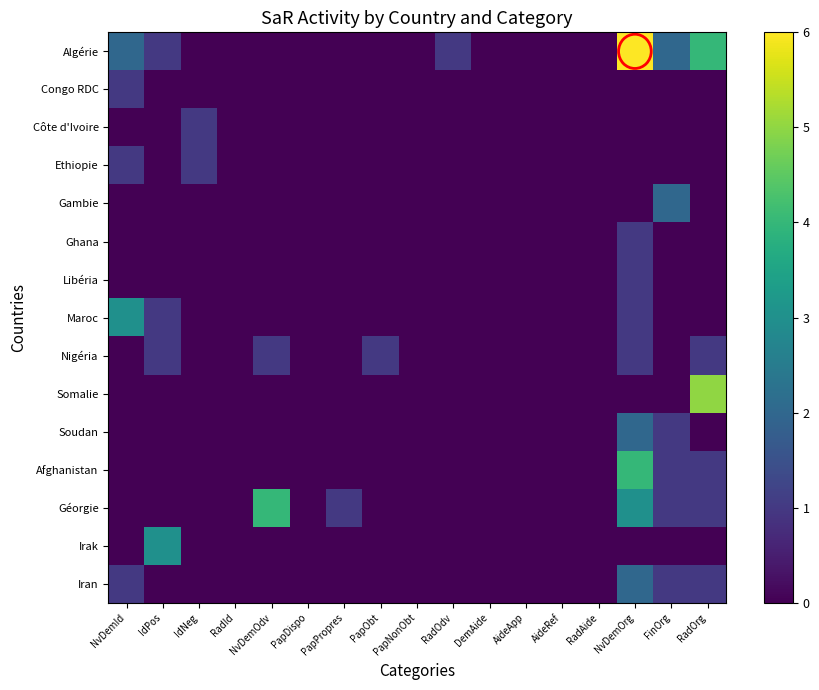

Reading right to left, extract all data points from this chart.

Algérie: RadOrg=4	FinOrg=2	NvDemOrg=6	RadAide=0	AideRef=0	AideApp=0	DemAide=0	RadOdv=1	PapNonObt=0	PapObt=0	PapPropres=0	PapDispo=0	NvDemOdv=0	RadId=0	IdNeg=0	IdPos=1	NvDemId=2
Congo RDC: RadOrg=0	FinOrg=0	NvDemOrg=0	RadAide=0	AideRef=0	AideApp=0	DemAide=0	RadOdv=0	PapNonObt=0	PapObt=0	PapPropres=0	PapDispo=0	NvDemOdv=0	RadId=0	IdNeg=0	IdPos=0	NvDemId=1
Côte d'Ivoire: RadOrg=0	FinOrg=0	NvDemOrg=0	RadAide=0	AideRef=0	AideApp=0	DemAide=0	RadOdv=0	PapNonObt=0	PapObt=0	PapPropres=0	PapDispo=0	NvDemOdv=0	RadId=0	IdNeg=1	IdPos=0	NvDemId=0
Ethiopie: RadOrg=0	FinOrg=0	NvDemOrg=0	RadAide=0	AideRef=0	AideApp=0	DemAide=0	RadOdv=0	PapNonObt=0	PapObt=0	PapPropres=0	PapDispo=0	NvDemOdv=0	RadId=0	IdNeg=1	IdPos=0	NvDemId=1
Gambie: RadOrg=0	FinOrg=2	NvDemOrg=0	RadAide=0	AideRef=0	AideApp=0	DemAide=0	RadOdv=0	PapNonObt=0	PapObt=0	PapPropres=0	PapDispo=0	NvDemOdv=0	RadId=0	IdNeg=0	IdPos=0	NvDemId=0
Ghana: RadOrg=0	FinOrg=0	NvDemOrg=1	RadAide=0	AideRef=0	AideApp=0	DemAide=0	RadOdv=0	PapNonObt=0	PapObt=0	PapPropres=0	PapDispo=0	NvDemOdv=0	RadId=0	IdNeg=0	IdPos=0	NvDemId=0
Libéria: RadOrg=0	FinOrg=0	NvDemOrg=1	RadAide=0	AideRef=0	AideApp=0	DemAide=0	RadOdv=0	PapNonObt=0	PapObt=0	PapPropres=0	PapDispo=0	NvDemOdv=0	RadId=0	IdNeg=0	IdPos=0	NvDemId=0
Maroc: RadOrg=0	FinOrg=0	NvDemOrg=1	RadAide=0	AideRef=0	AideApp=0	DemAide=0	RadOdv=0	PapNonObt=0	PapObt=0	PapPropres=0	PapDispo=0	NvDemOdv=0	RadId=0	IdNeg=0	IdPos=1	NvDemId=3
Nigéria: RadOrg=1	FinOrg=0	NvDemOrg=1	RadAide=0	AideRef=0	AideApp=0	DemAide=0	RadOdv=0	PapNonObt=0	PapObt=1	PapPropres=0	PapDispo=0	NvDemOdv=1	RadId=0	IdNeg=0	IdPos=1	NvDemId=0
Somalie: RadOrg=5	FinOrg=0	NvDemOrg=0	RadAide=0	AideRef=0	AideApp=0	DemAide=0	RadOdv=0	PapNonObt=0	PapObt=0	PapPropres=0	PapDispo=0	NvDemOdv=0	RadId=0	IdNeg=0	IdPos=0	NvDemId=0
Soudan: RadOrg=0	FinOrg=1	NvDemOrg=2	RadAide=0	AideRef=0	AideApp=0	DemAide=0	RadOdv=0	PapNonObt=0	PapObt=0	PapPropres=0	PapDispo=0	NvDemOdv=0	RadId=0	IdNeg=0	IdPos=0	NvDemId=0
Afghanistan: RadOrg=1	FinOrg=1	NvDemOrg=4	RadAide=0	AideRef=0	AideApp=0	DemAide=0	RadOdv=0	PapNonObt=0	PapObt=0	PapPropres=0	PapDispo=0	NvDemOdv=0	RadId=0	IdNeg=0	IdPos=0	NvDemId=0
Géorgie: RadOrg=1	FinOrg=1	NvDemOrg=3	RadAide=0	AideRef=0	AideApp=0	DemAide=0	RadOdv=0	PapNonObt=0	PapObt=0	PapPropres=1	PapDispo=0	NvDemOdv=4	RadId=0	IdNeg=0	IdPos=0	NvDemId=0
Irak: RadOrg=0	FinOrg=0	NvDemOrg=0	RadAide=0	AideRef=0	AideApp=0	DemAide=0	RadOdv=0	PapNonObt=0	PapObt=0	PapPropres=0	PapDispo=0	NvDemOdv=0	RadId=0	IdNeg=0	IdPos=3	NvDemId=0
Iran: RadOrg=1	FinOrg=1	NvDemOrg=2	RadAide=0	AideRef=0	AideApp=0	DemAide=0	RadOdv=0	PapNonObt=0	PapObt=0	PapPropres=0	PapDispo=0	NvDemOdv=0	RadId=0	IdNeg=0	IdPos=0	NvDemId=1